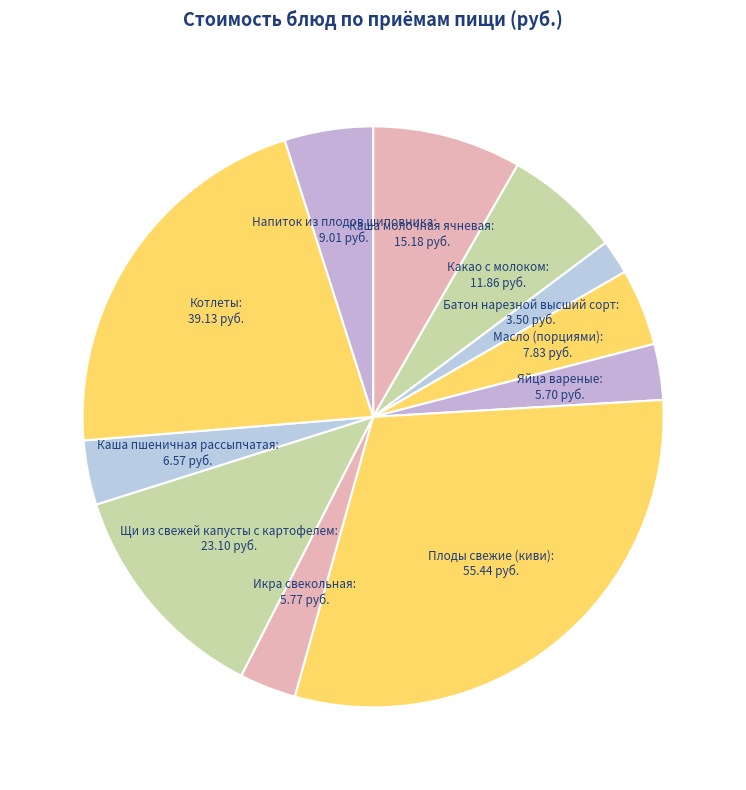

What is the largest slice in the pie chart?

Плоды свежие (киви)